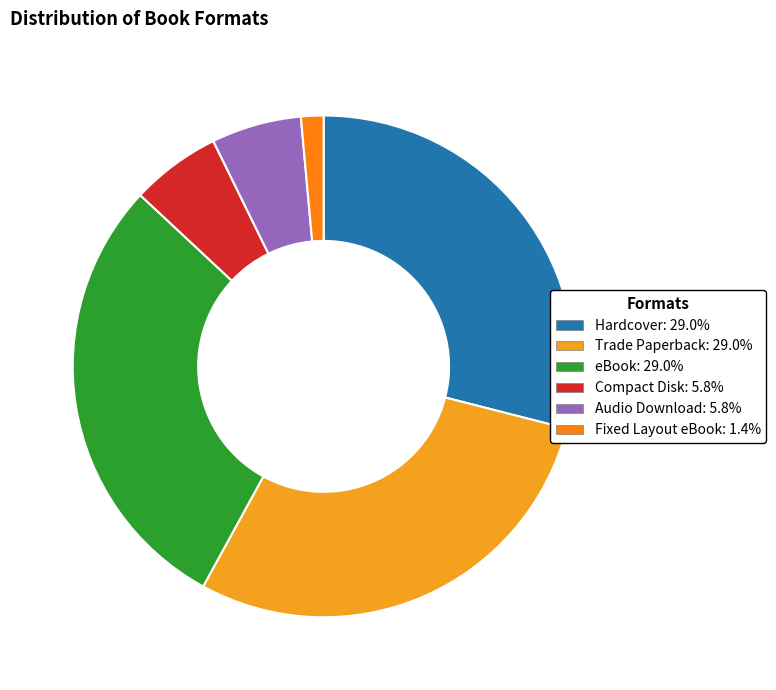

Is there a majority slice in this chart?

No